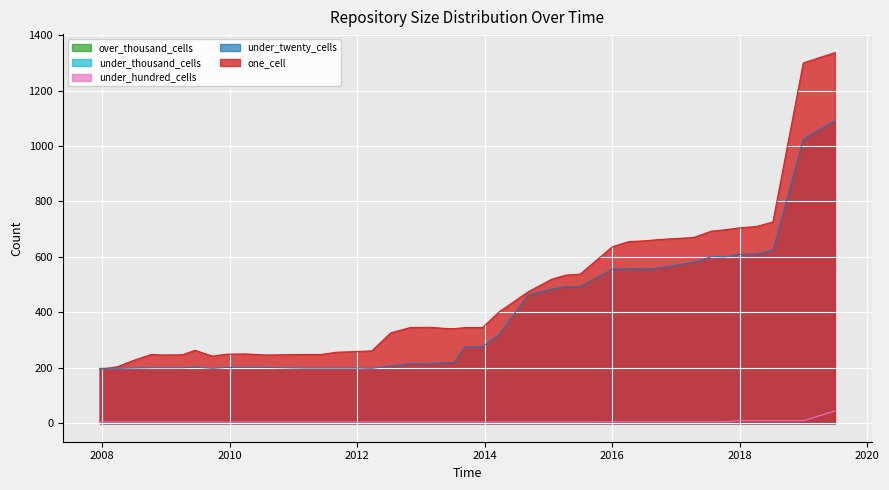

What is the label of the 25th point from the right?

2012-03-26